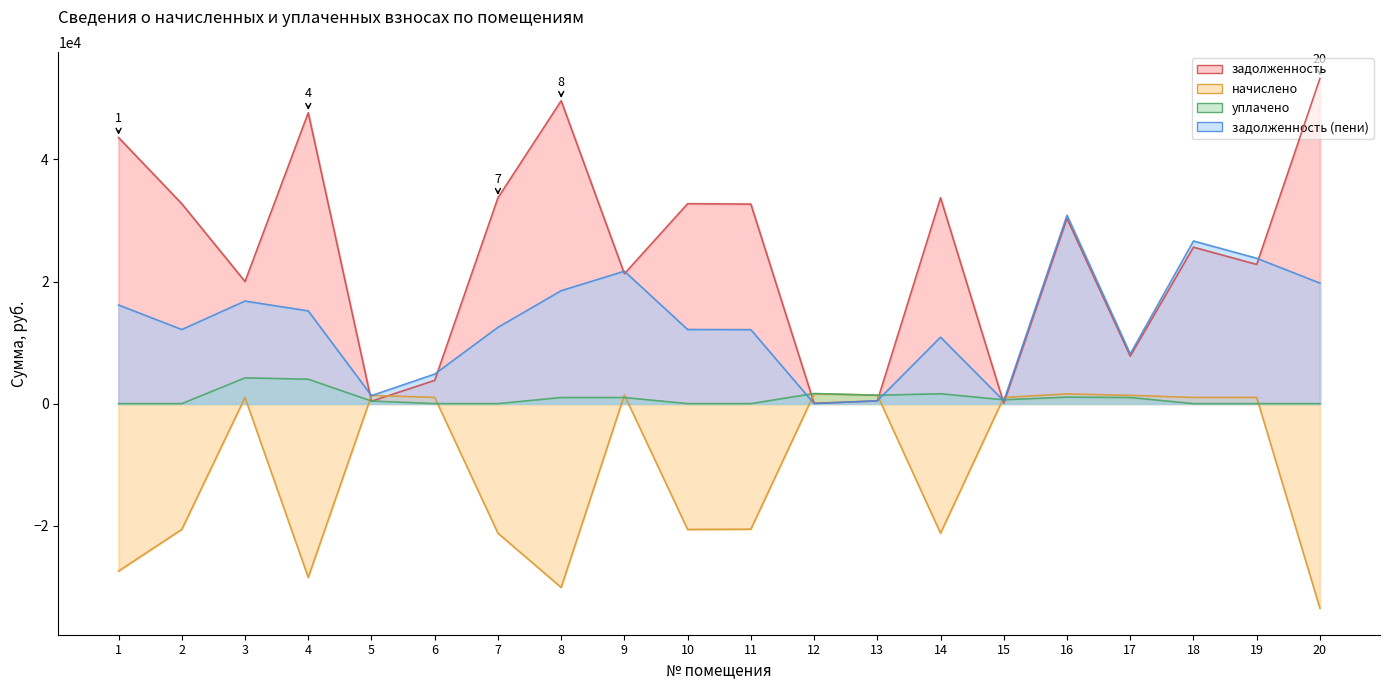

What are all the series names shown in the legend?

задолженность, начислено, уплачено, задолженность (пени)